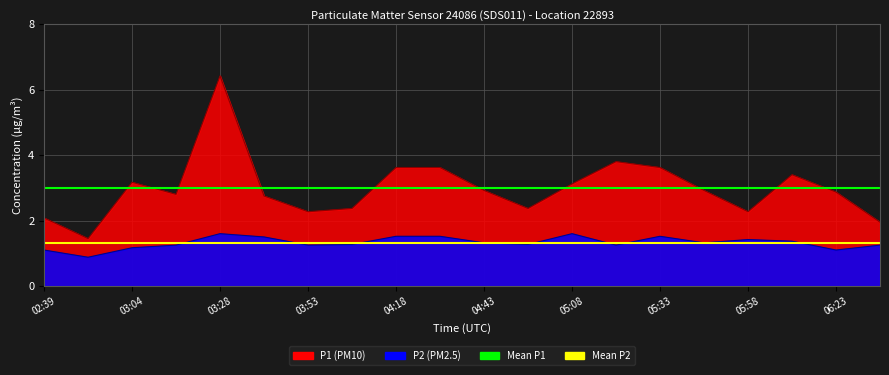

What is the label of the 1st point from the left?

02:39